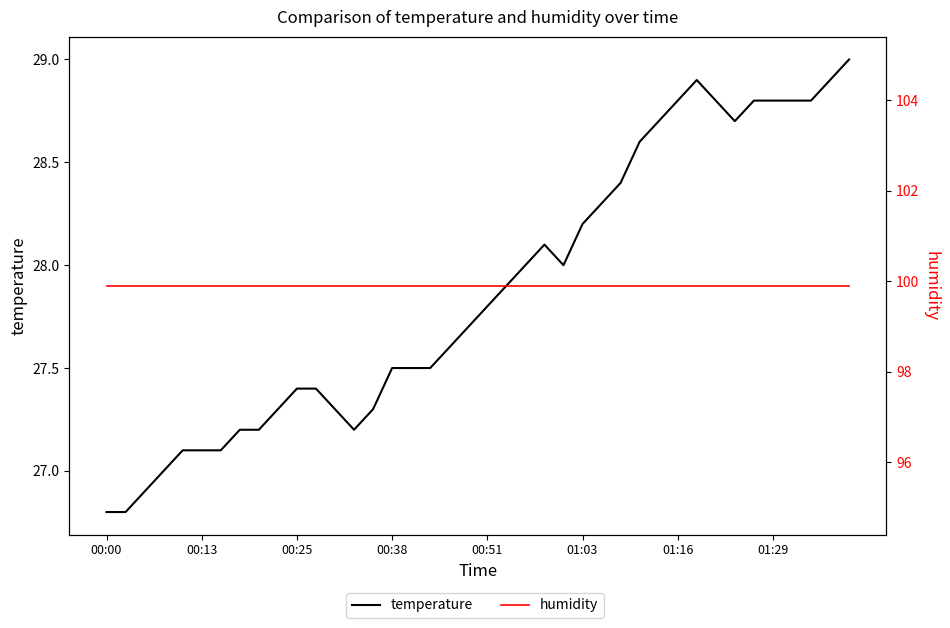

Which series has the largest total across all categories?

humidity